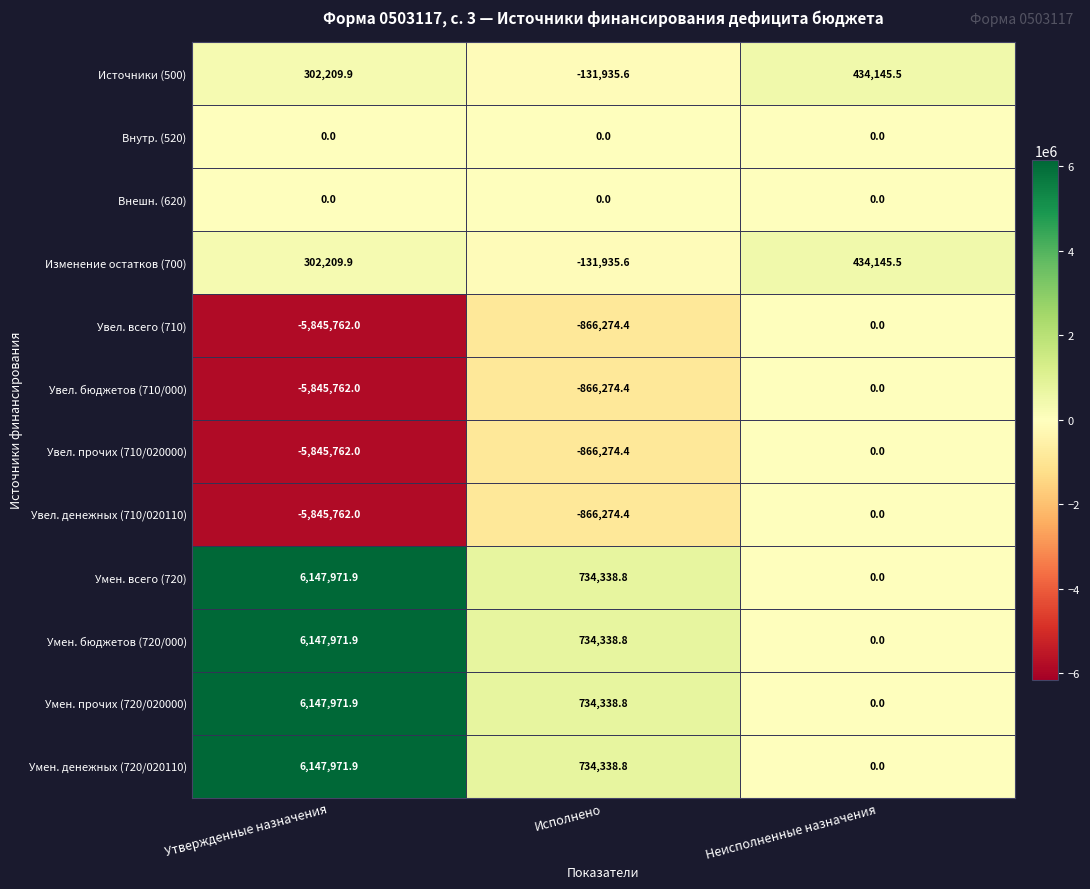

How many data points does each series have?

3